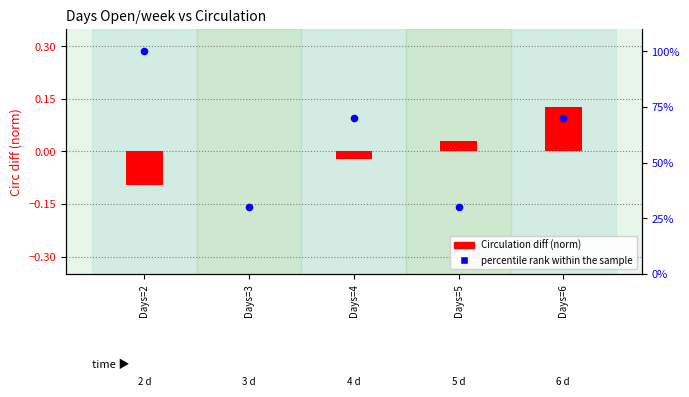

Which series reaches the maximum Y coordinate?

percentile rank within sample